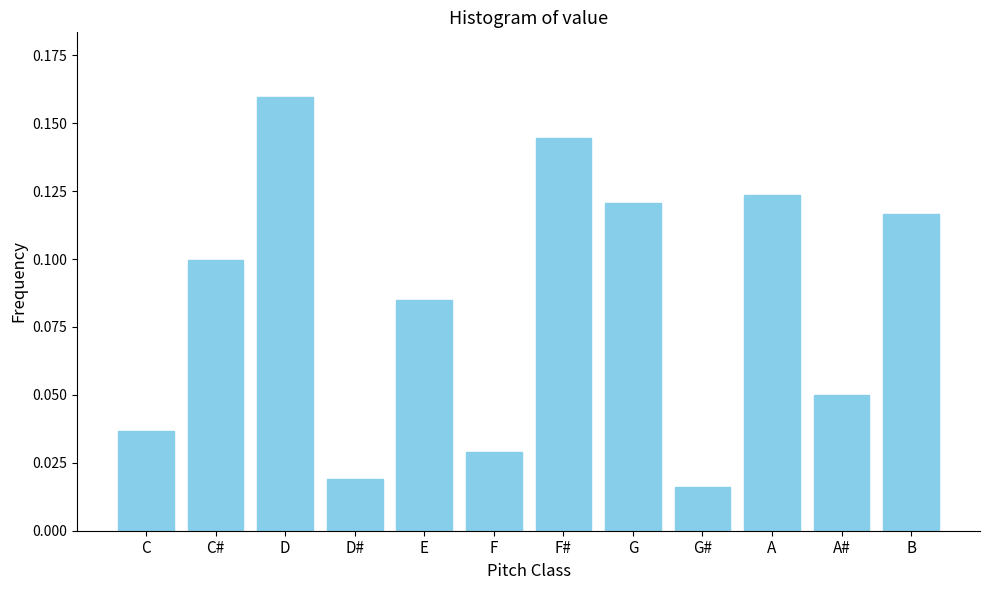

True or false: the data shows 0.2 at F#.

False